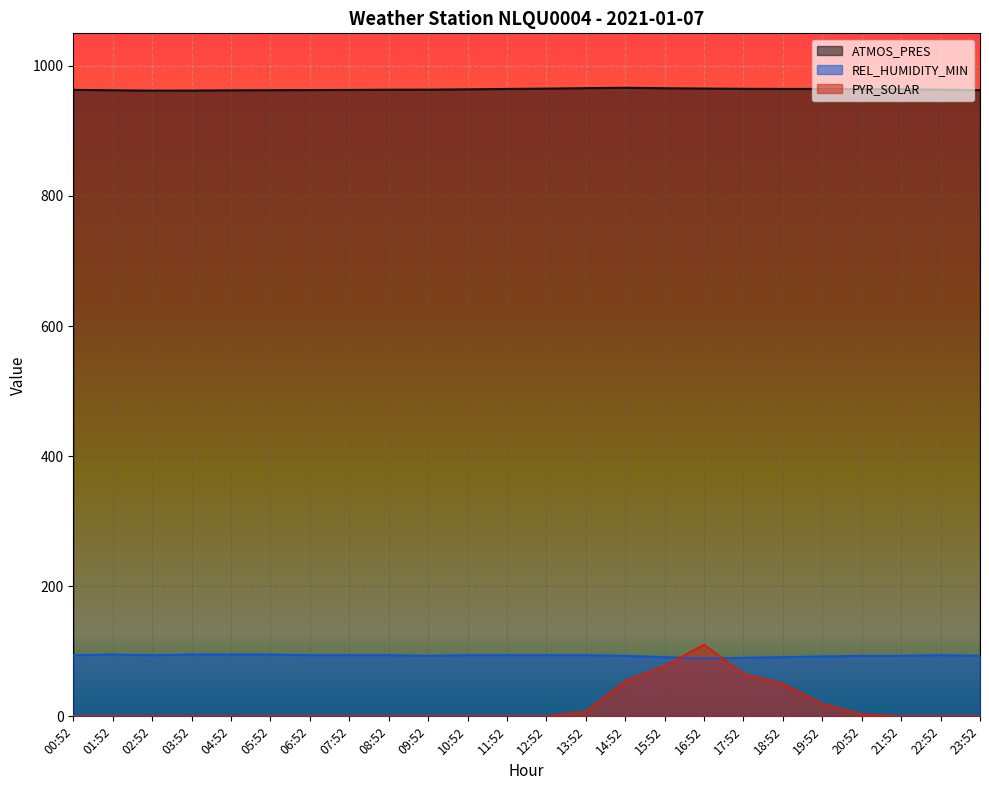

True or false: REL_HUMIDITY_MIN has a value of 27.9 at 16:52.

False